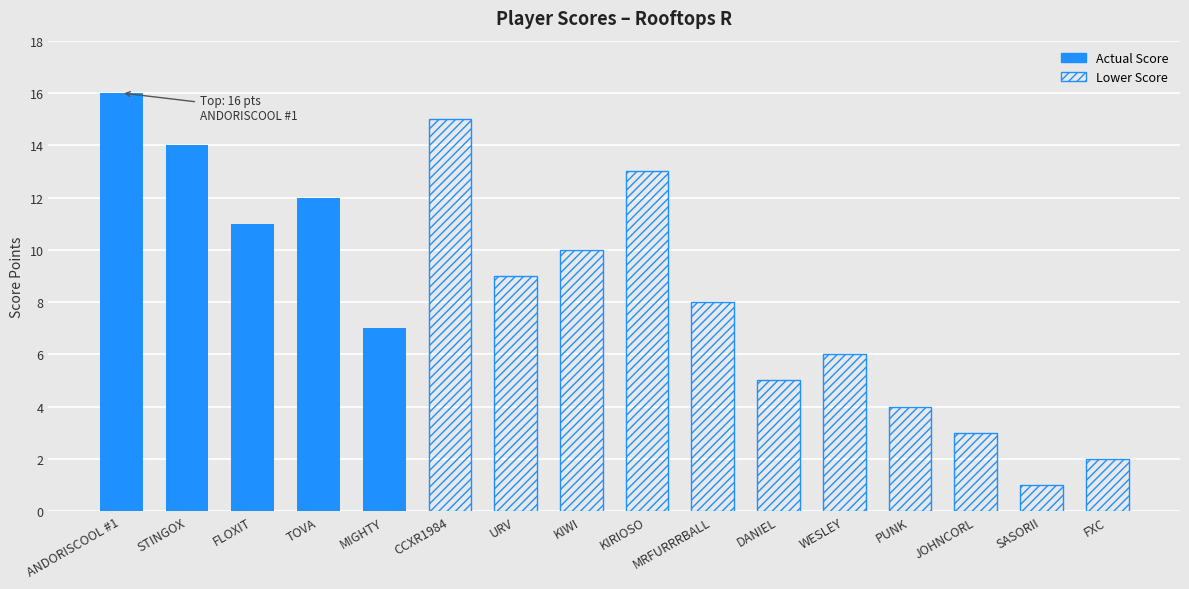

What is the label of the 9th bar from the right?

KIWI